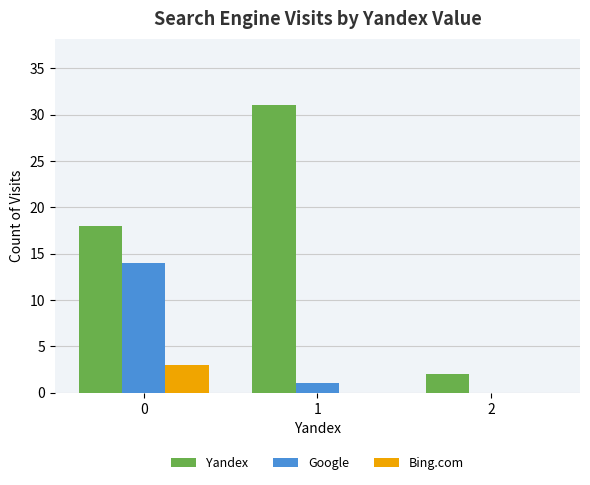

The value of Yandex at 1 is 31. True or false?

True